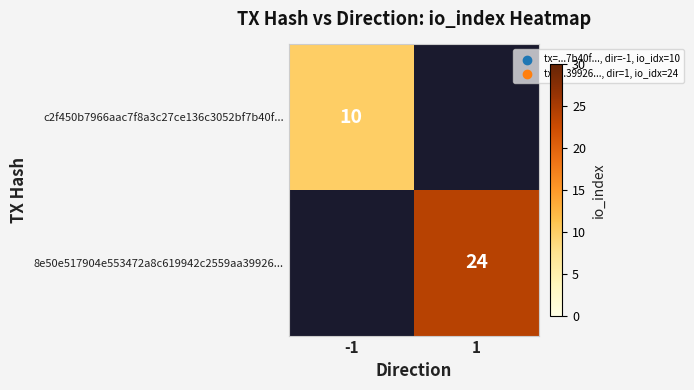

At how many categories does at least one series exceed 19?

1